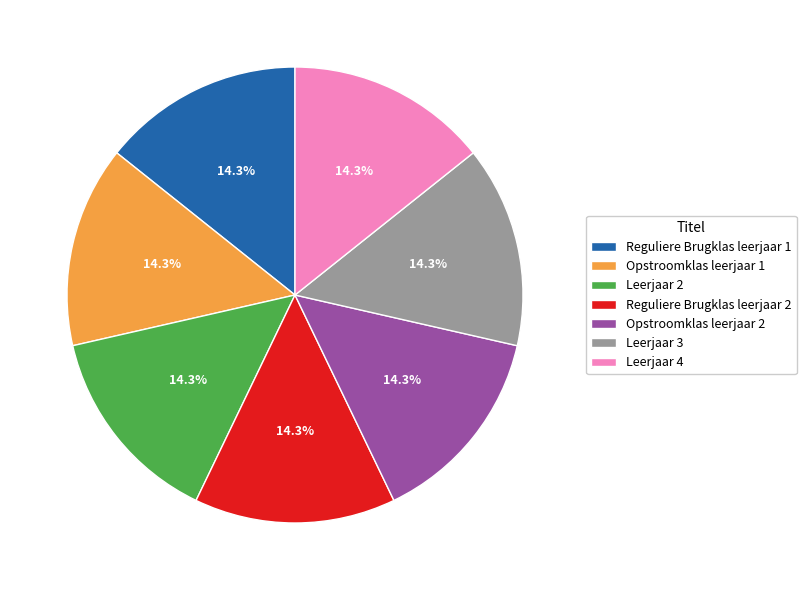

What is the total percentage of Leerjaar 3 and Reguliere Brugklas leerjaar 2?

28.6%